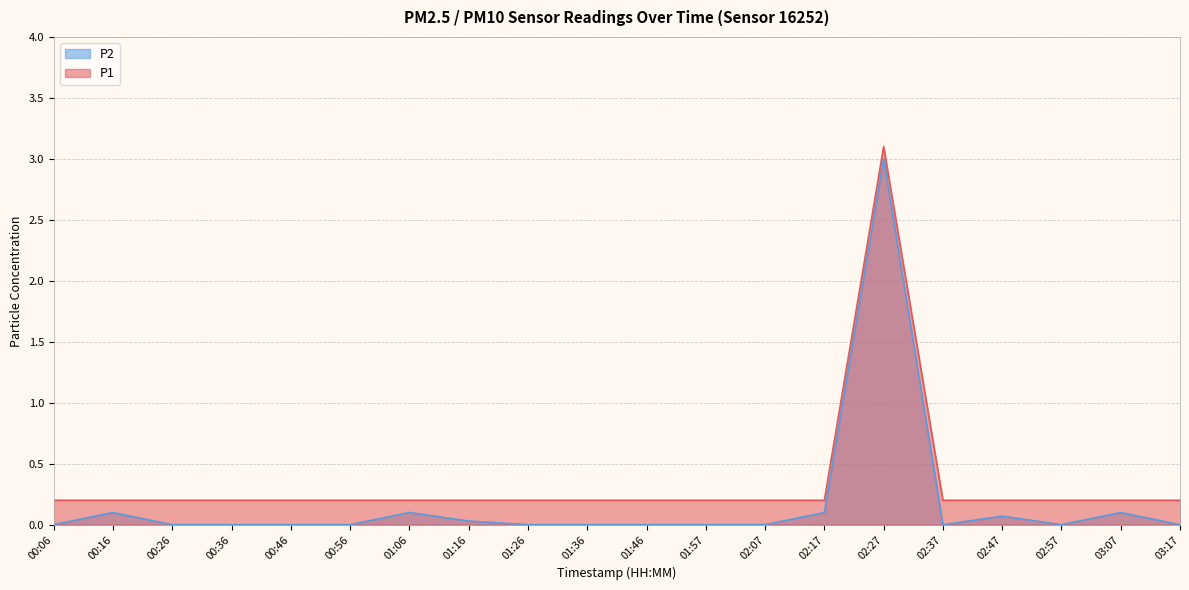

At which label is P2 closest to 1?

00:16